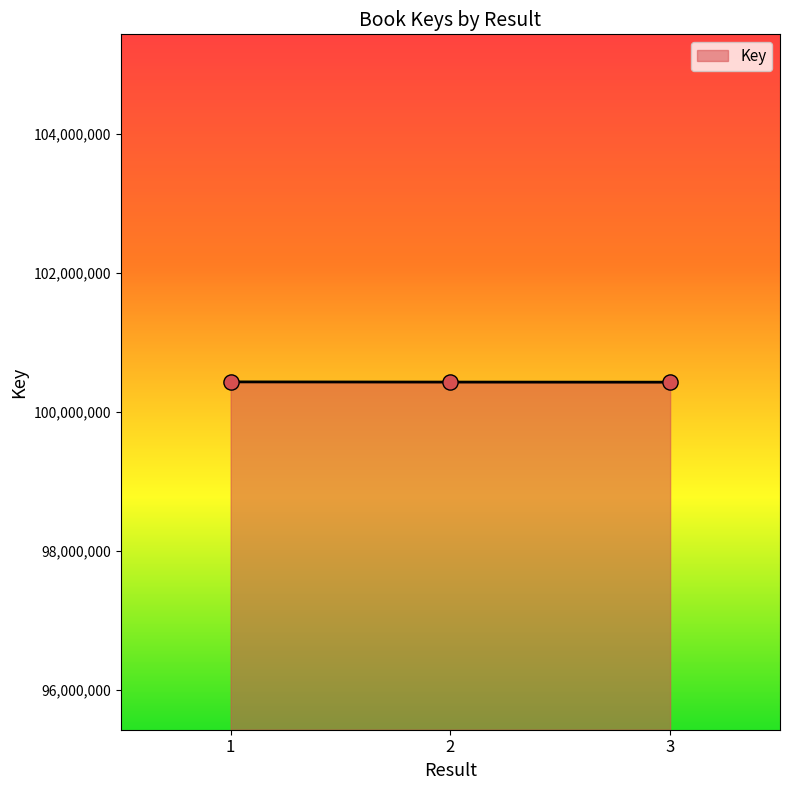

What is the change in value from 1 to 3?

-4102